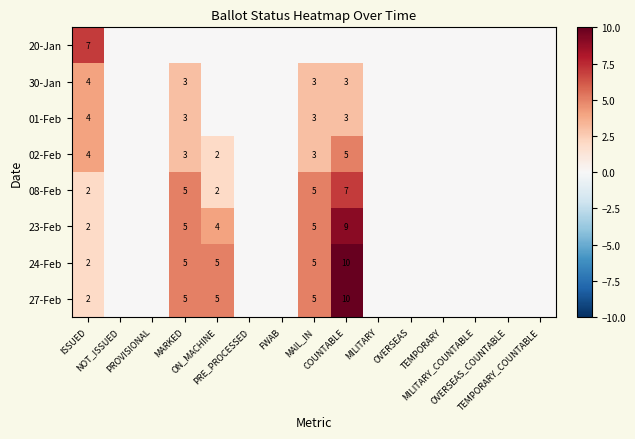

Where is 08-Feb nearest to the value 3?

ISSUED